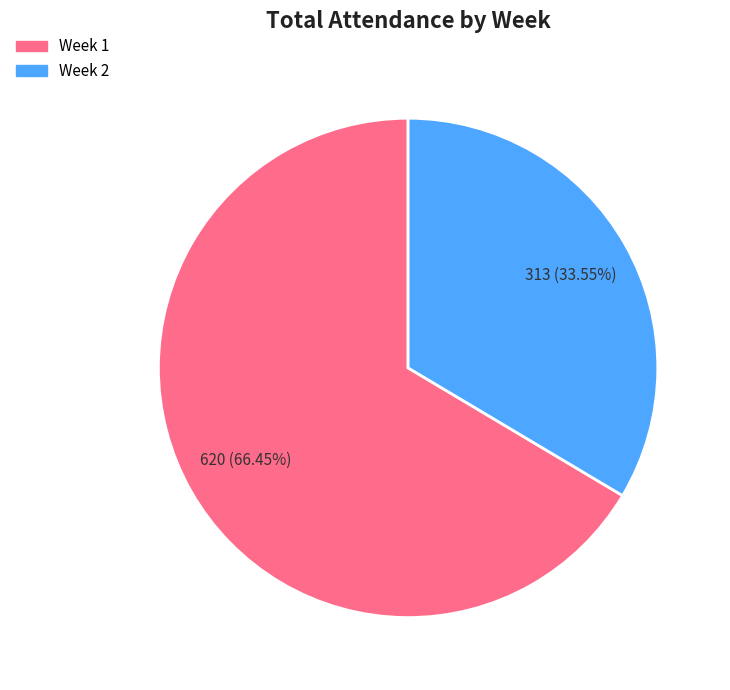

To the nearest percent, what is the difference between the largest and smallest slice percentages?

33%